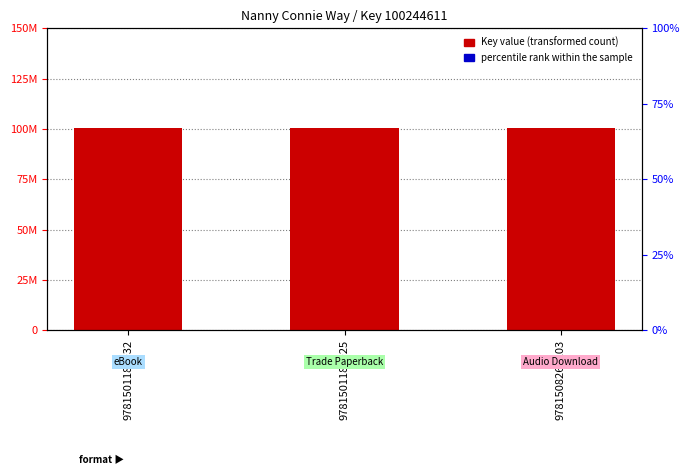

How many series are shown in this chart?

2